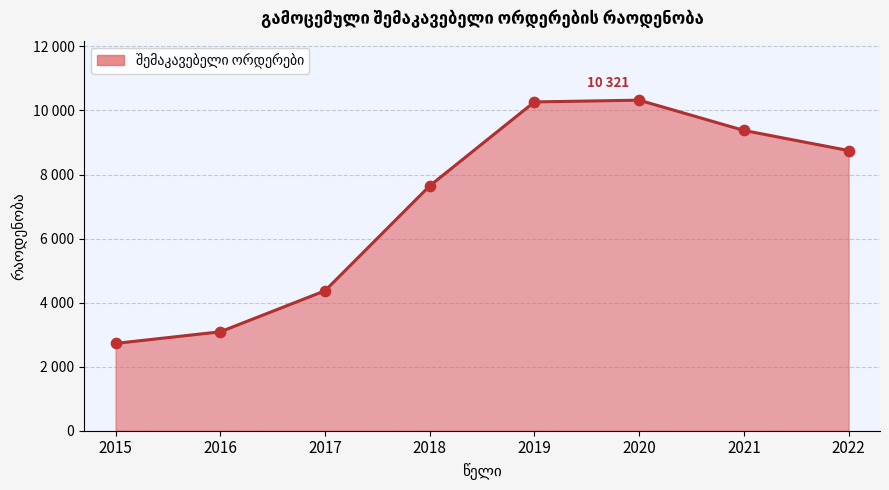

Approximately how many times larger is the value at 2017 compared to 2018?

0.6